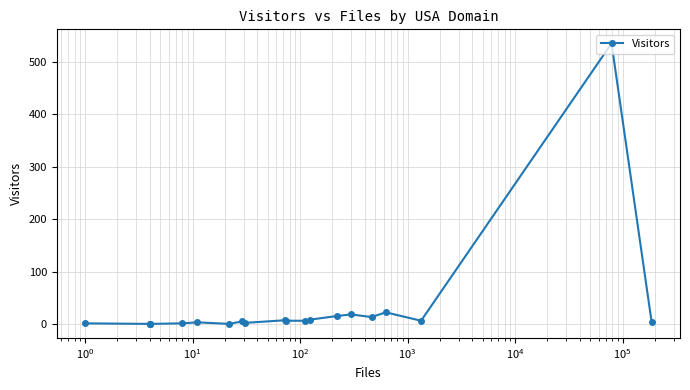

The value at 14 is 11. True or false?

False